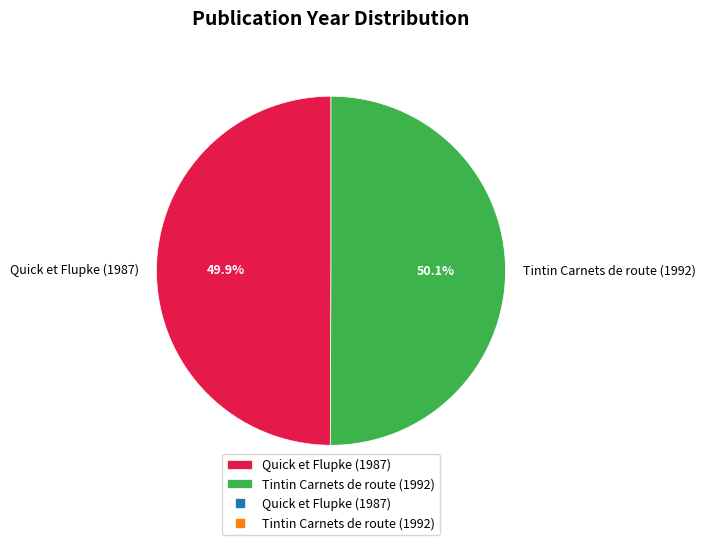

What is the ratio of the value at Tintin Carnets de route (1992) to the value at Quick et Flupke (1987)?

1.0